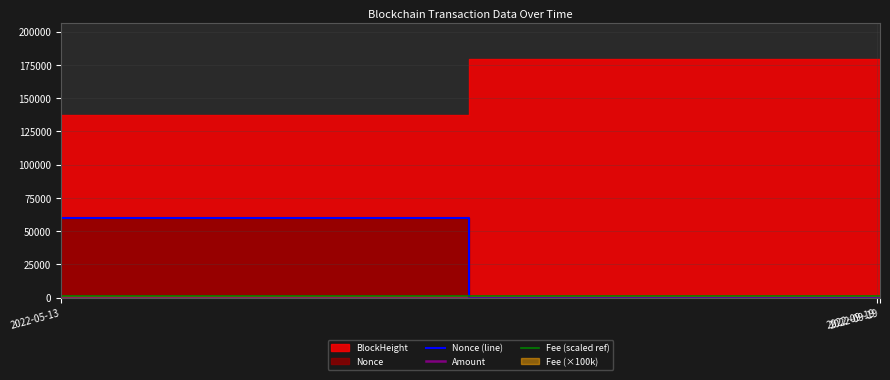

How many lines are shown in the chart?

2